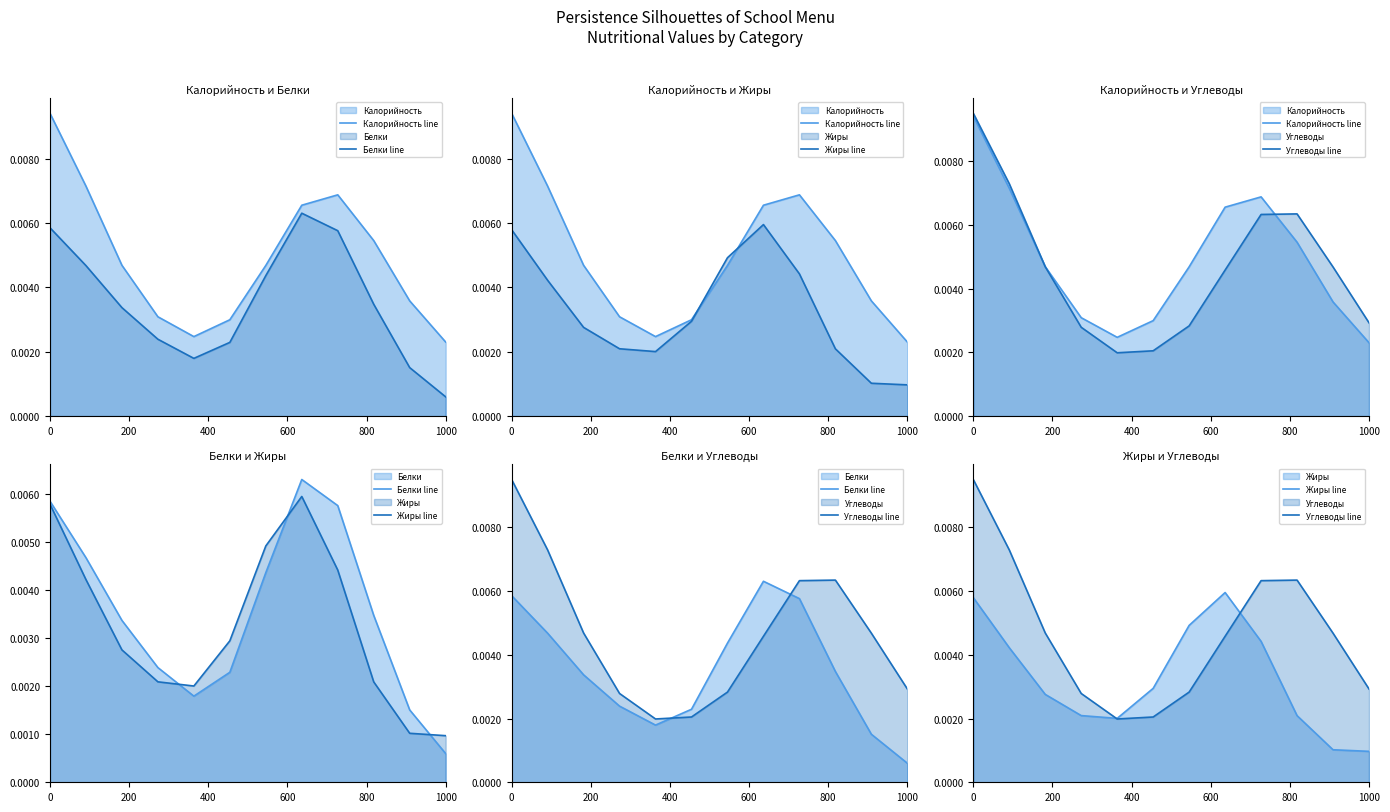

Rank the series by their maximum value, from lowest to highest.

Жиры line, Белки line, Калорийность line, Углеводы line